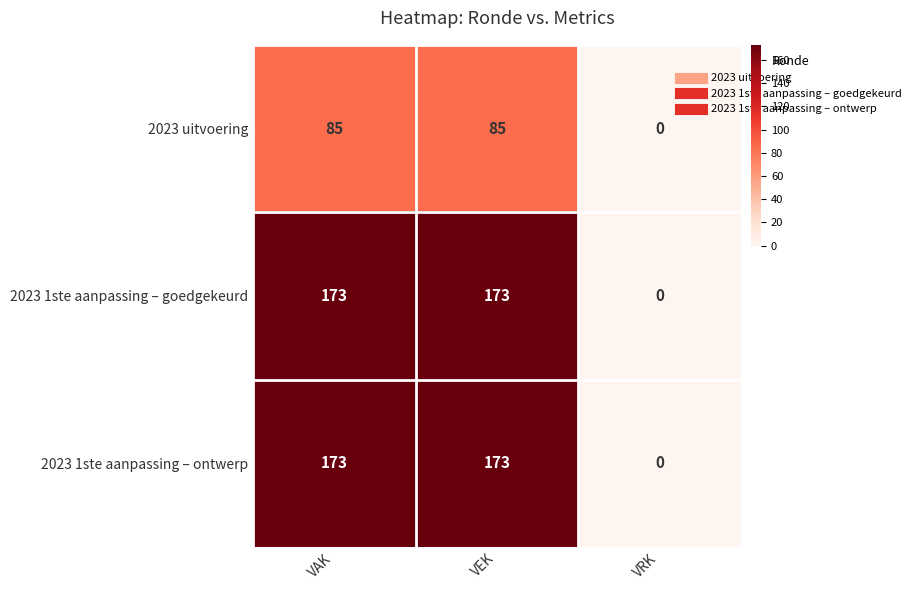

What is the approximate value of 2023 1ste aanpassing – goedgekeurd at VAK, to the nearest 5?

175